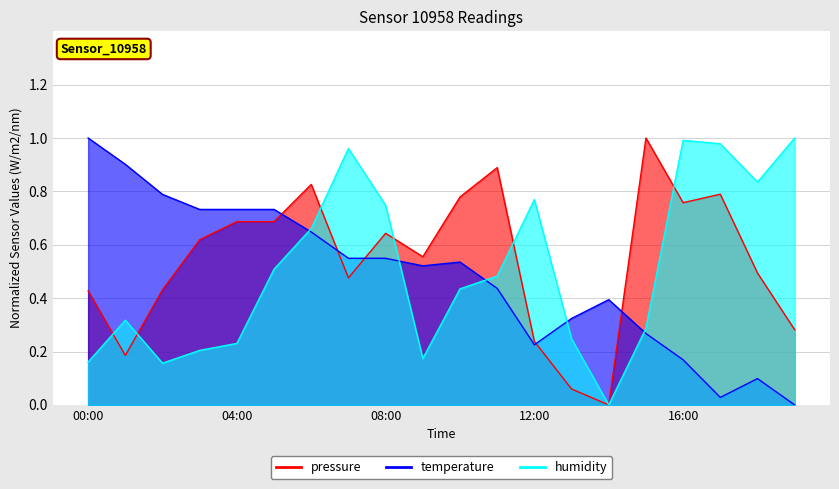

What is the total value across all series at 00:00?

1.6